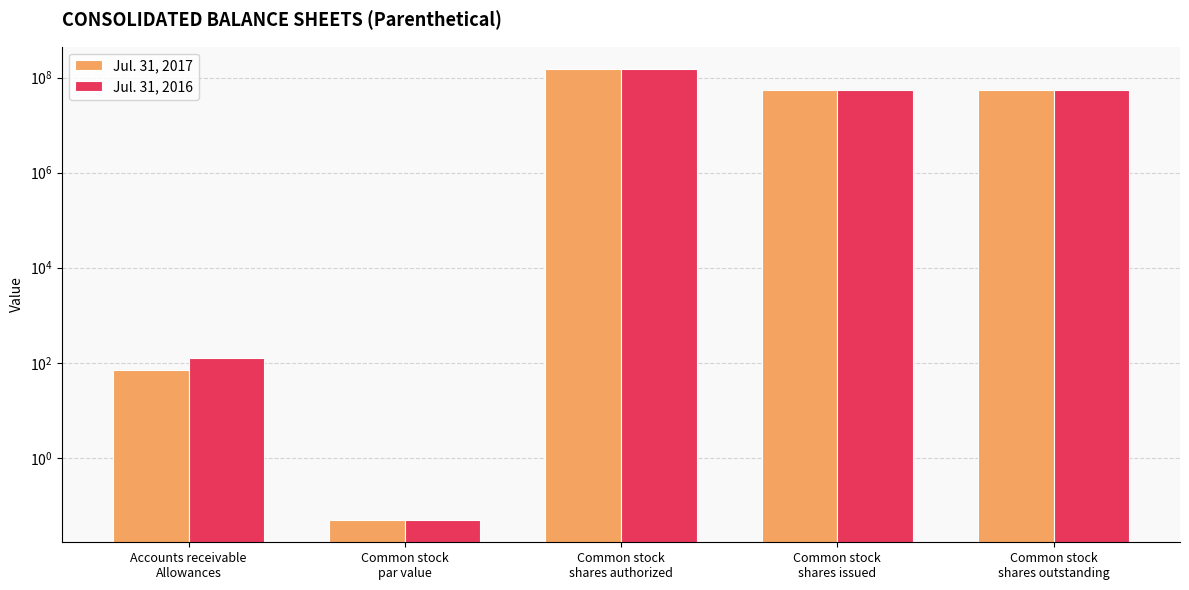

Reading right to left, extract all data points from this chart.

Jul. 31, 2017: Common stock
shares outstanding=54318179.0	Common stock
shares issued=54318179.0	Common stock
shares authorized=150000000.0	Common stock
par value=0.1	Accounts receivable
Allowances=72.0
Jul. 31, 2016: Common stock
shares outstanding=53613242.0	Common stock
shares issued=53613242.0	Common stock
shares authorized=150000000.0	Common stock
par value=0.1	Accounts receivable
Allowances=126.0